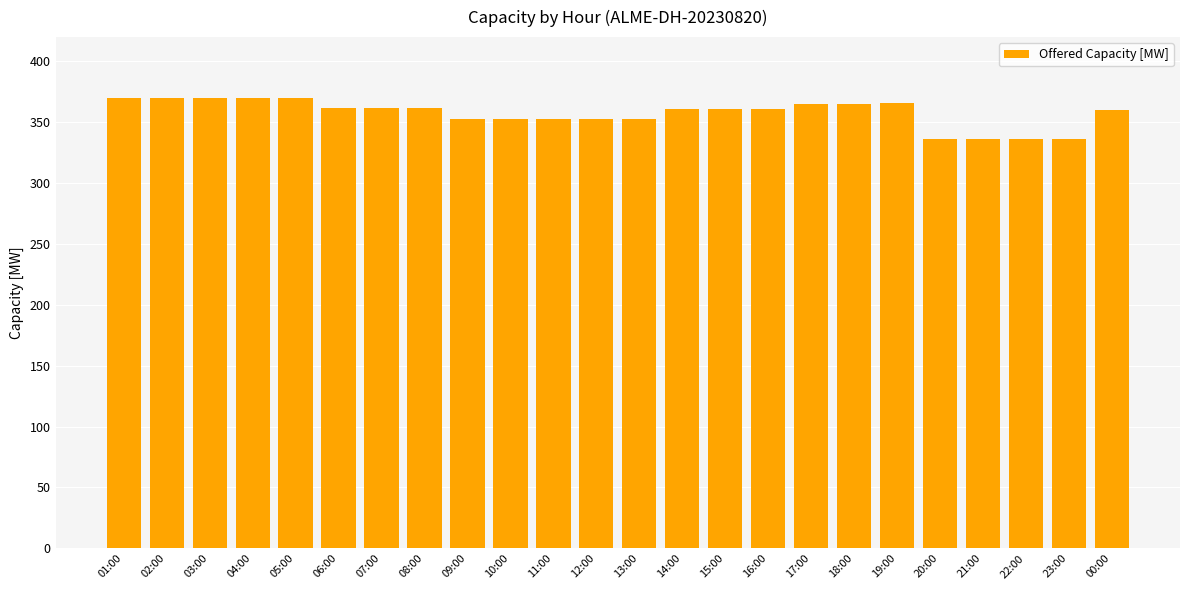

What is the smallest value displayed?

336